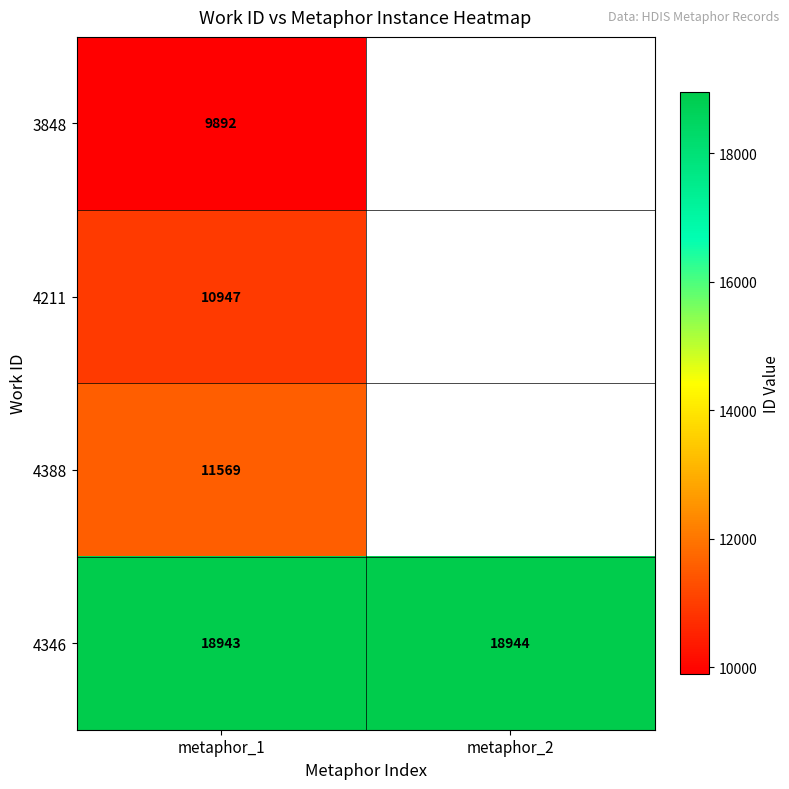

Which has a higher value, metaphor_2 or metaphor_1?

metaphor_1